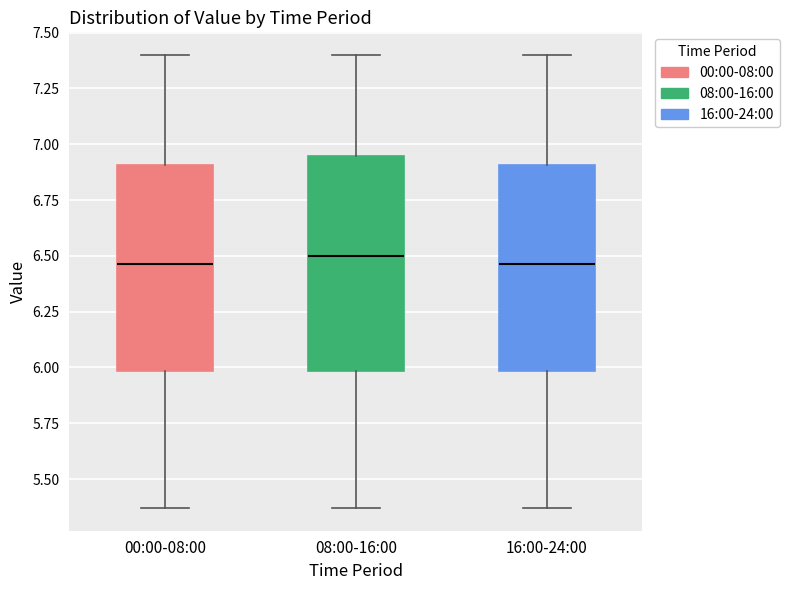

Reading left to right, transcribe this box plot: for each box, give where its median line is, the range the box spans, and where its two whiskers end, as read against the y-axis. The values are not printed on the chart, so give them approximately, as read against the axis.

00:00-08:00: median 6.45, box 6.00 to 6.90, whiskers 5.35 to 7.40
08:00-16:00: median 6.50, box 6.00 to 6.95, whiskers 5.35 to 7.40
16:00-24:00: median 6.45, box 6.00 to 6.90, whiskers 5.35 to 7.40